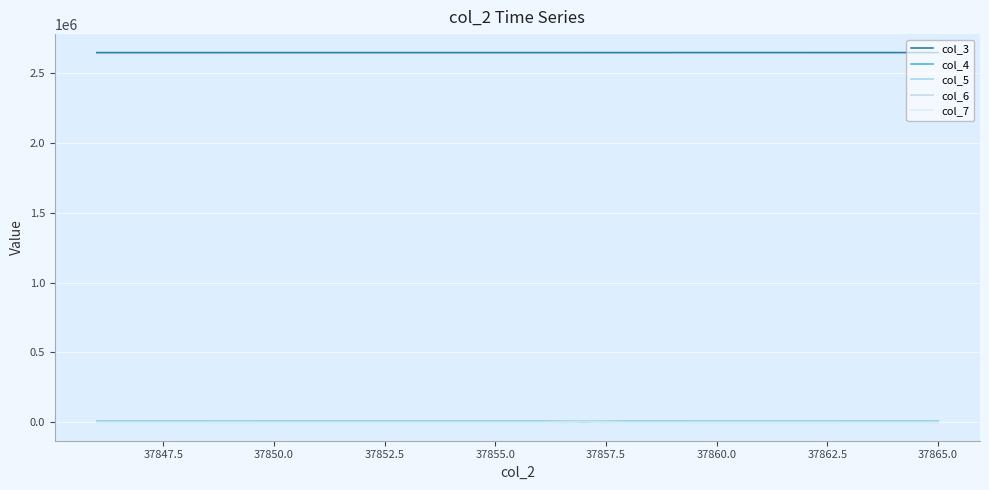

Is this an area chart (filled region under the line)?

No